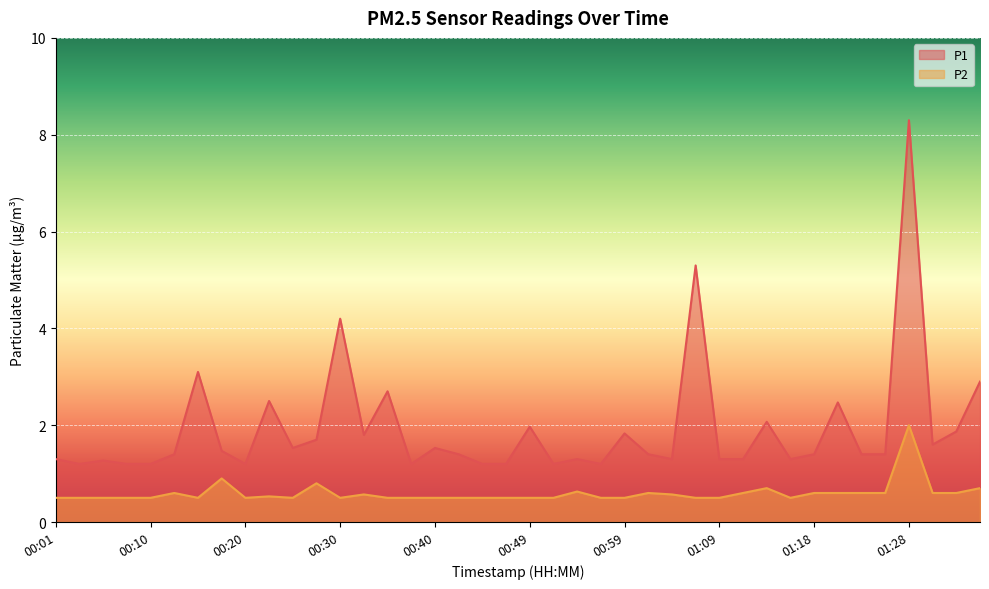

What are all the series names shown in the legend?

P1, P2